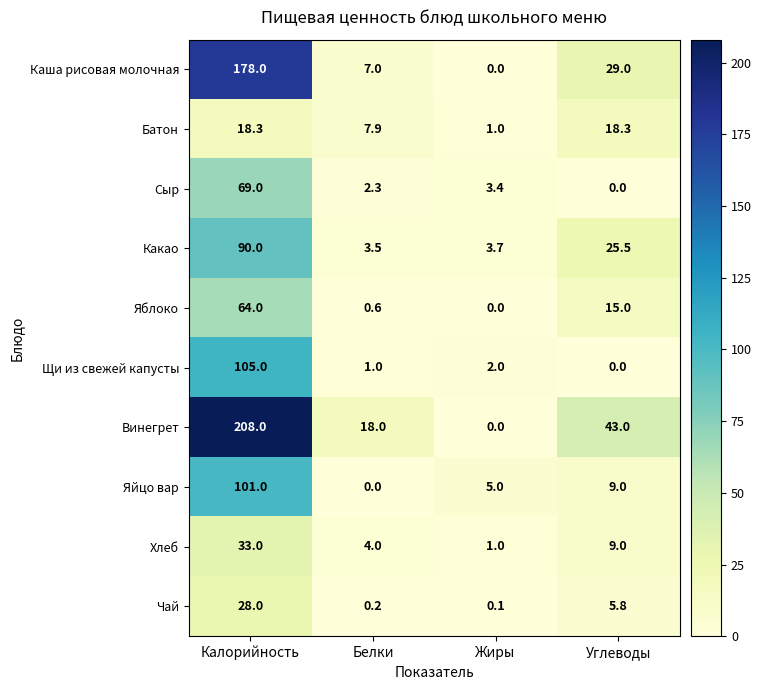

At Белки, list the series in order from largest to smallest.

Винегрет, Батон, Каша рисовая молочная, Хлеб, Какао, Сыр, Щи из свежей капусты, Яблоко, Чай, Яйцо вар